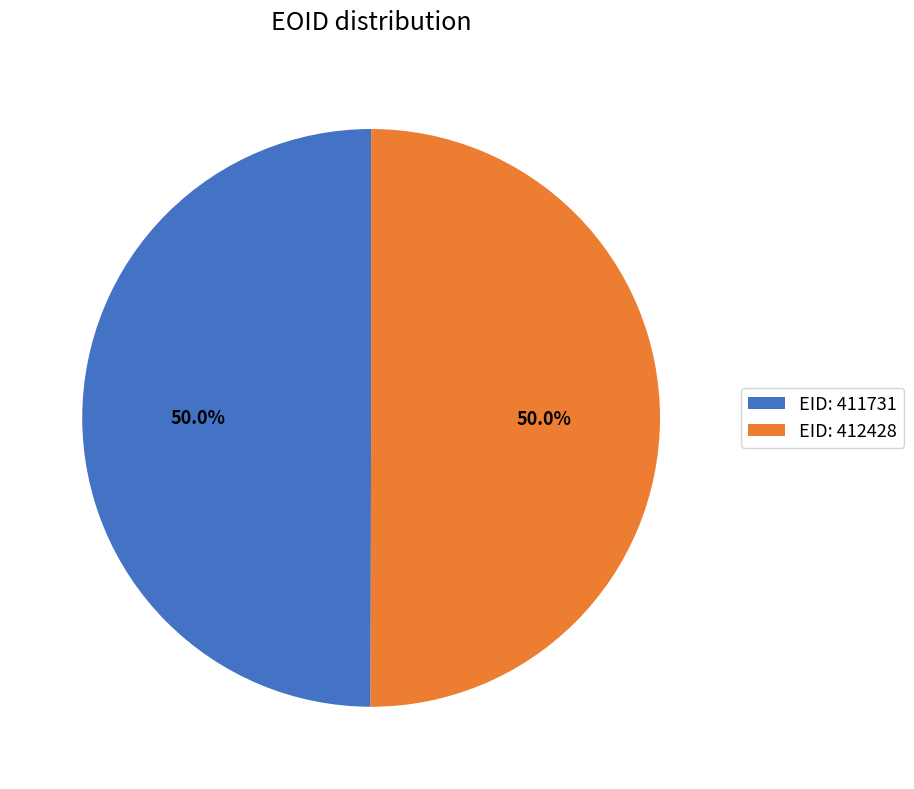

Approximately how many times larger is the value at EID: 411731 compared to EID: 412428?

1.0